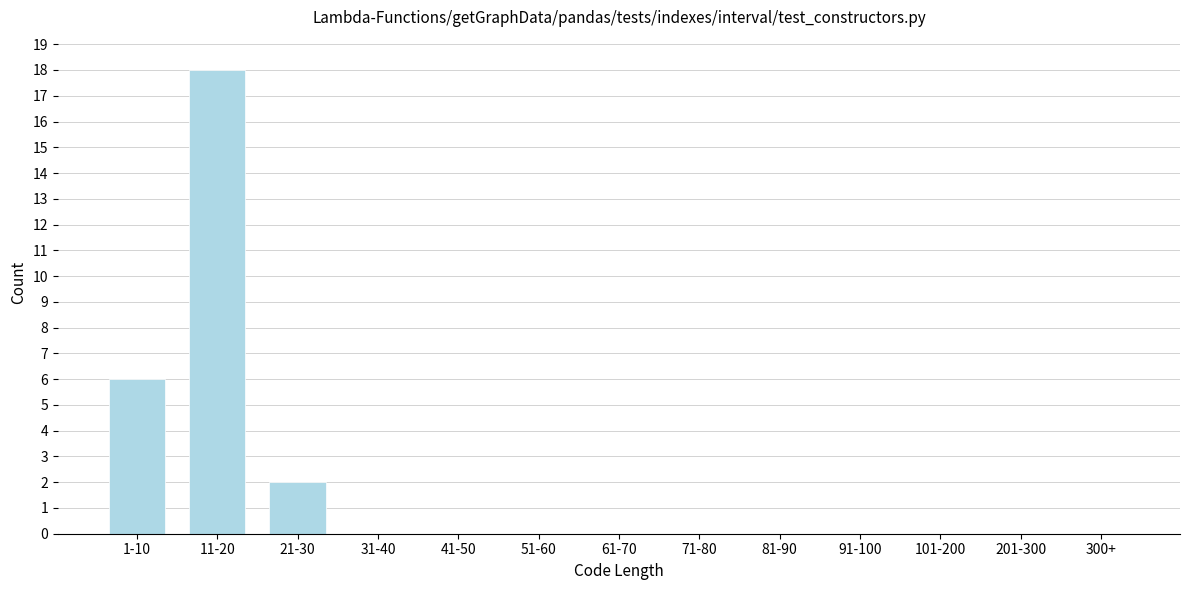

Reading right to left, list all the values displayed in this chart.

300+=0	201-300=0	101-200=0	91-100=0	81-90=0	71-80=0	61-70=0	51-60=0	41-50=0	31-40=0	21-30=2	11-20=18	1-10=6